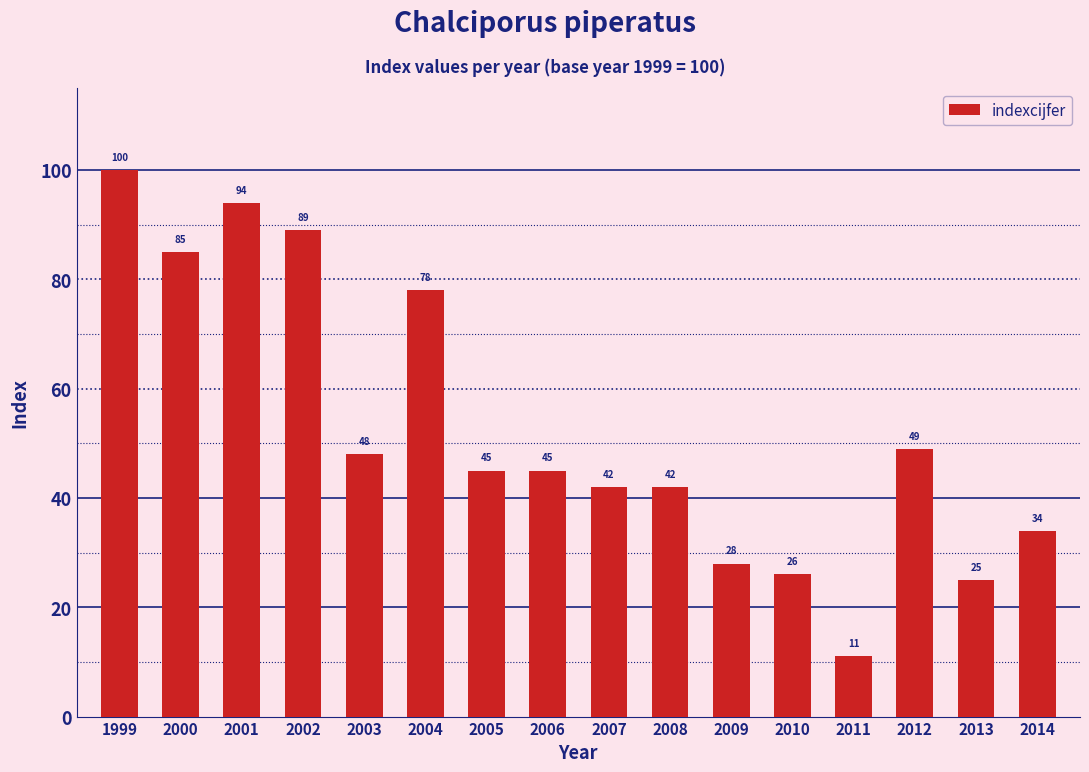

True or false: the data shows 28 at 2009.

True